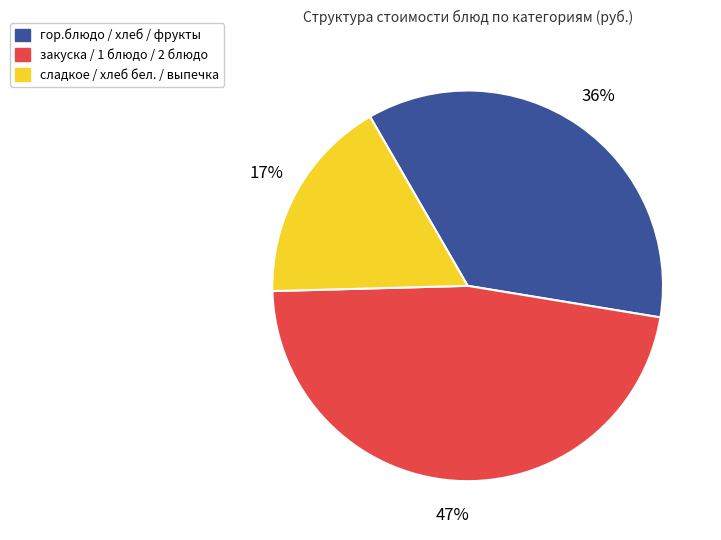

To the nearest percent, what is the average slice percentage?

33%